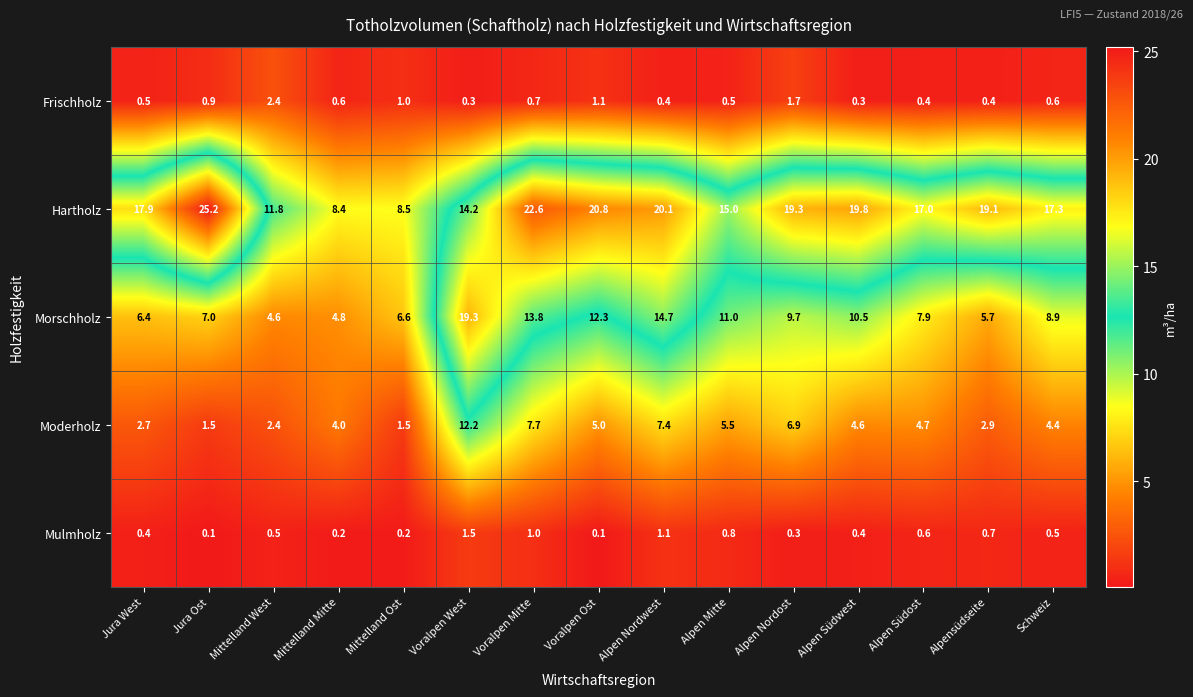

What is the spread (max minus min) of values at Alpen Mitte?

14.5